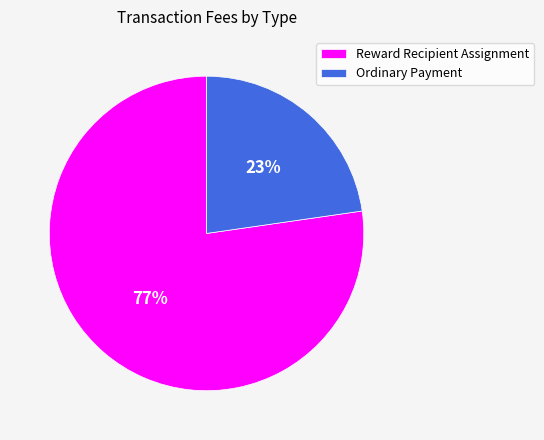

To the nearest percent, what is the average slice percentage?

50%